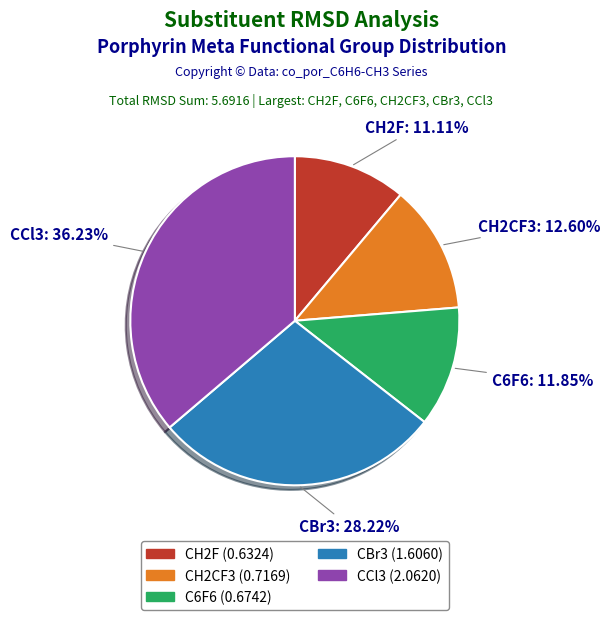

Does any single category account for the majority?

No